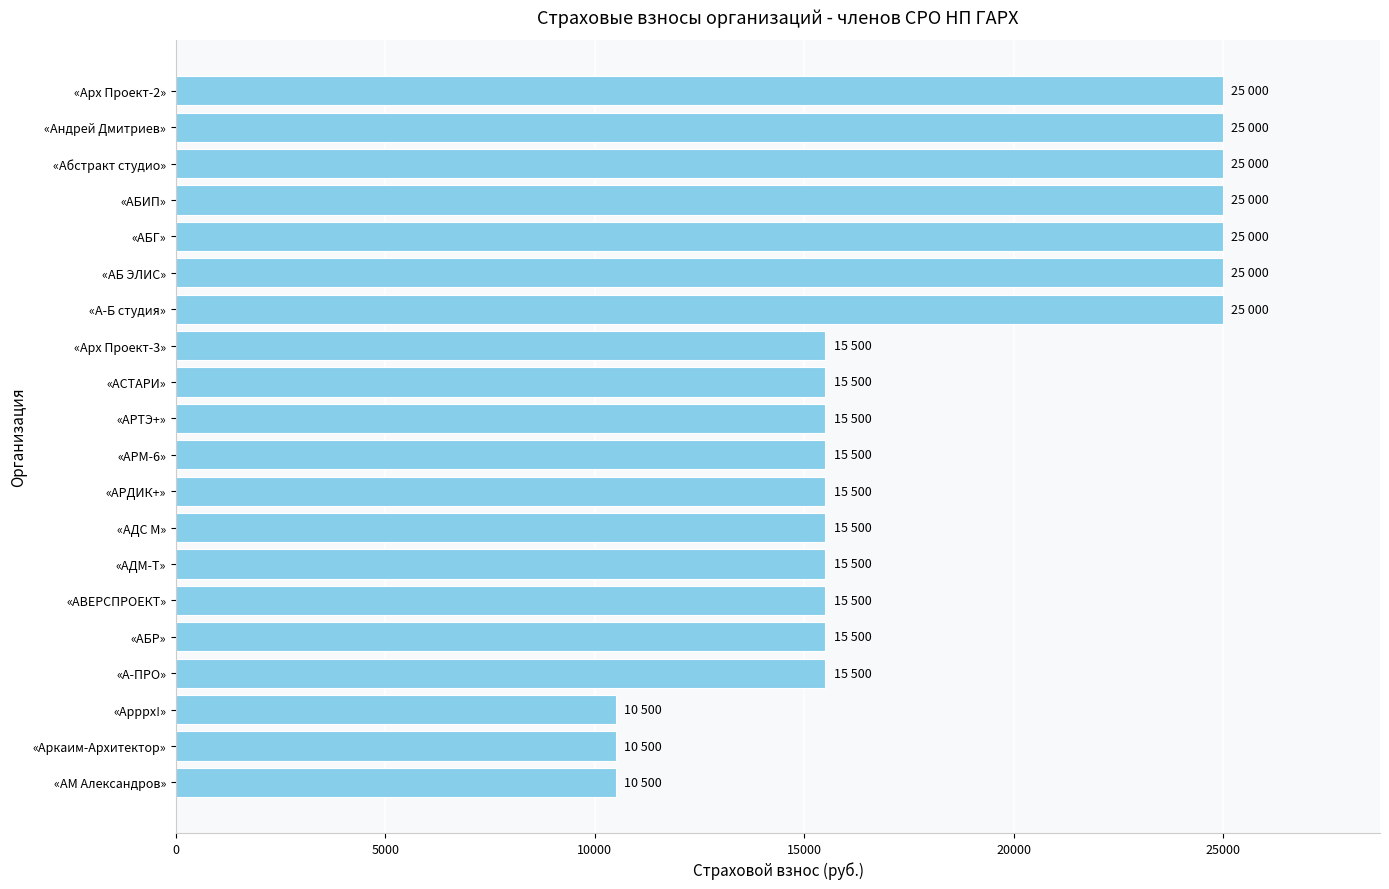

What is the minimum value shown in the chart?

10500